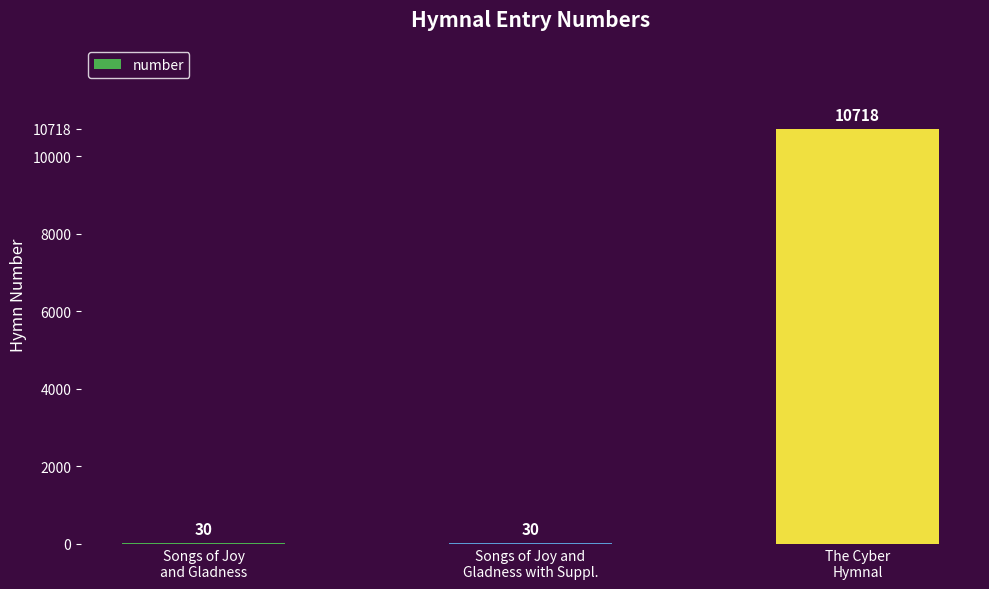

What is the difference between the values at The Cyber
Hymnal and Songs of Joy
and Gladness?

10688